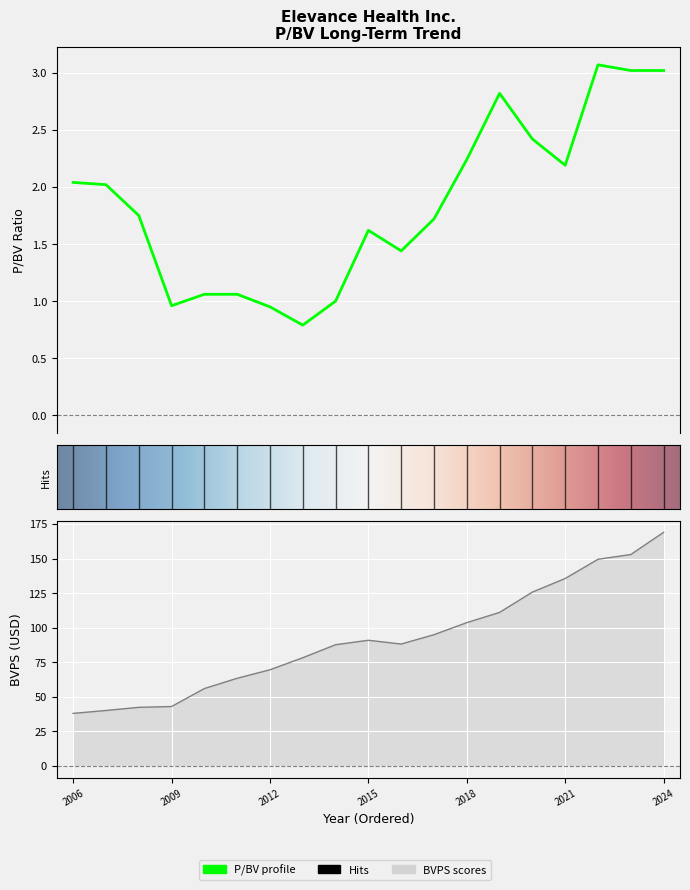

At which label does BVPS reach its minimum?

2006